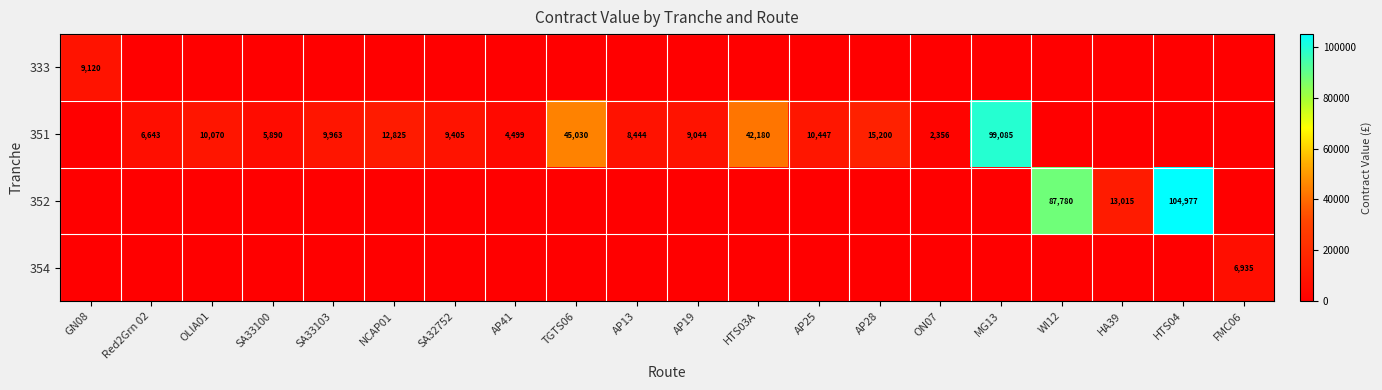

Which has a higher value, SA33100 or GN08?

GN08